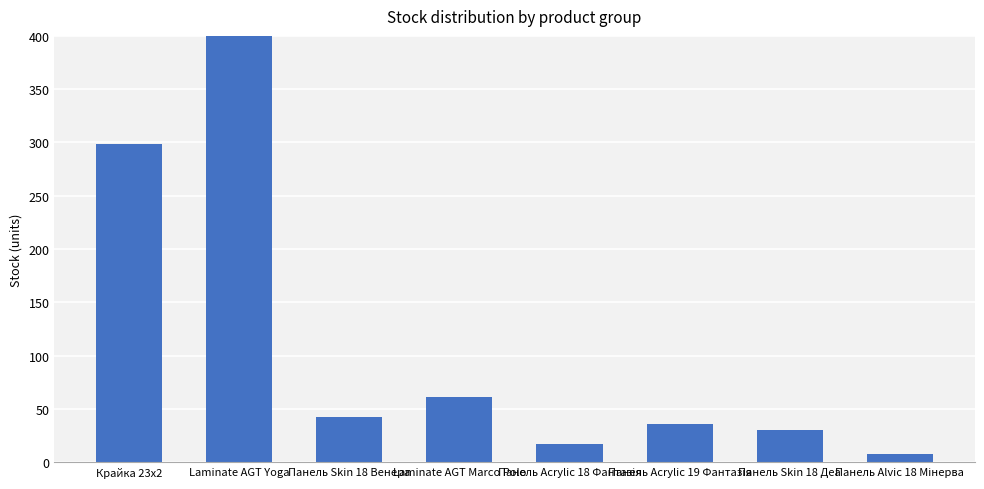

Rank the categories by value from lowest to highest.

Панель Alvic 18 Мінерва, Панель Acrylic 18 Фантазія, Панель Skin 18 Деа, Панель Acrylic 19 Фантазія, Панель Skin 18 Венера, Laminate AGT Marco Polo, Крайка 23x2, Laminate AGT Yoga